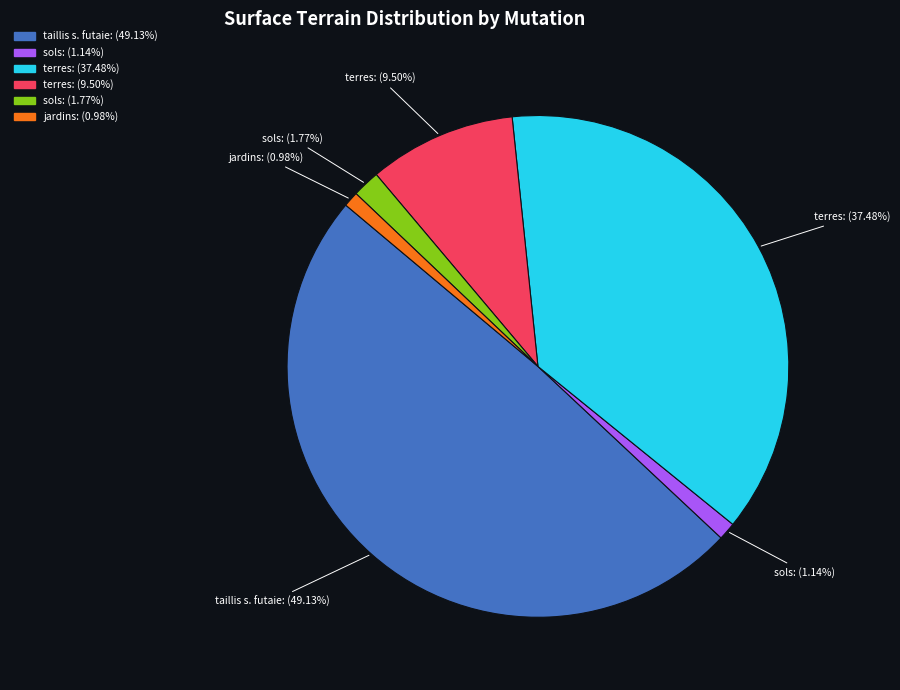

Is there any slice that represents more than half of the pie?

No